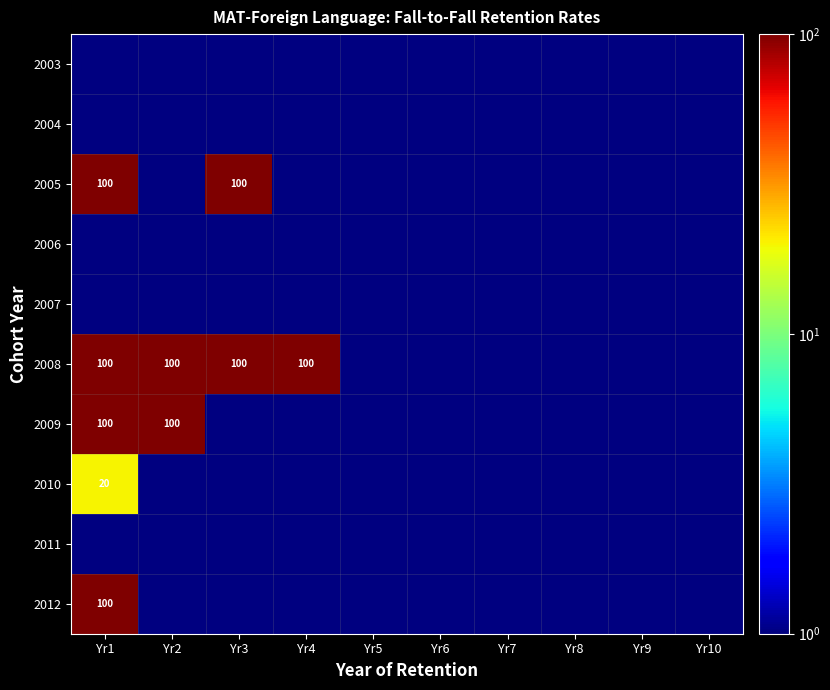

What is the average value of the 2009 series?

20.1